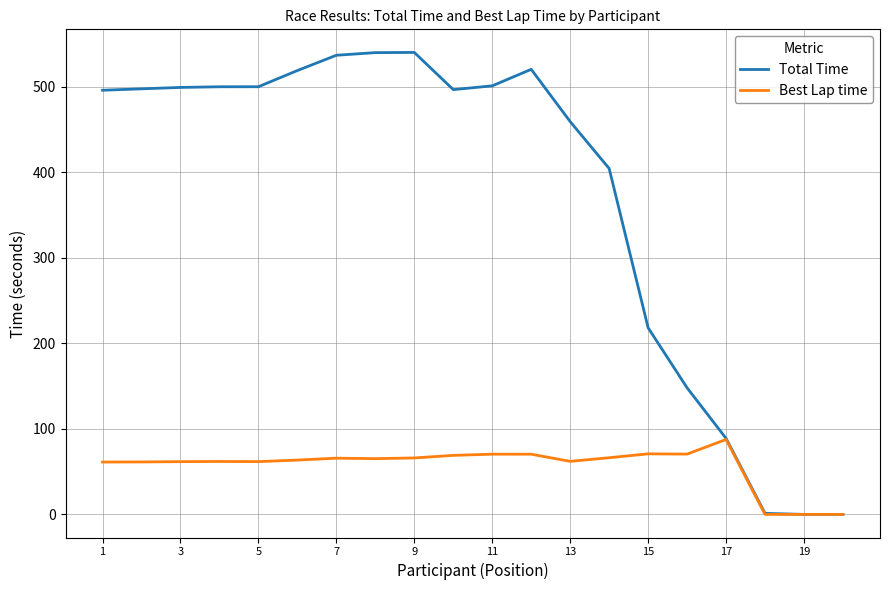

Which series has the largest range (max minus min)?

Total Time